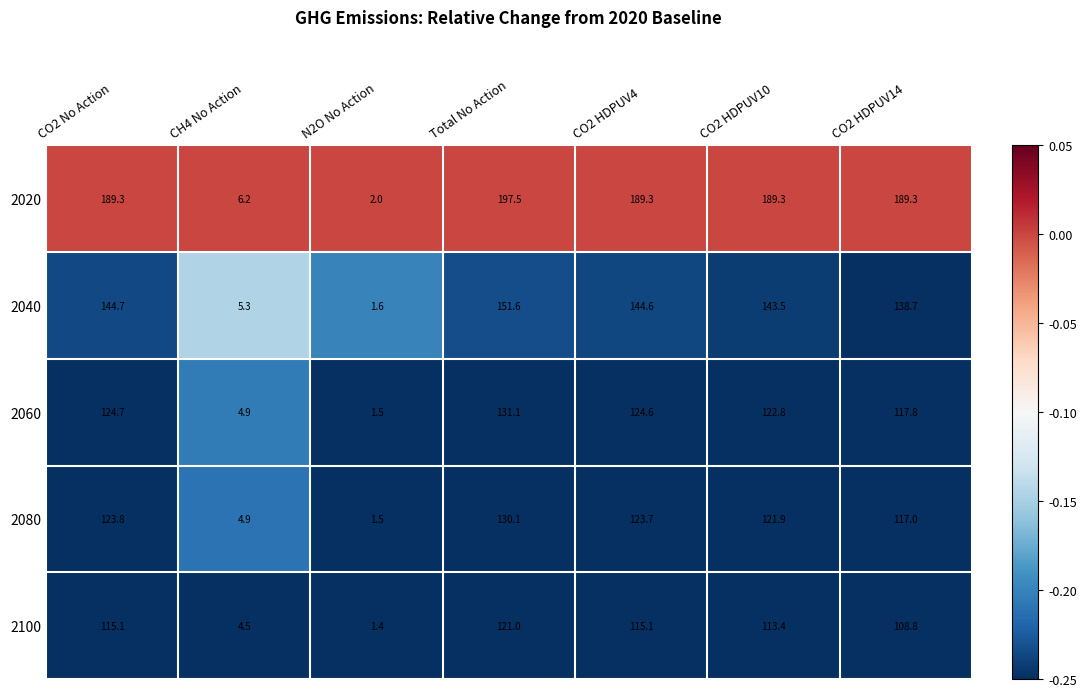

Between CO2 No Action and CO2 HDPUV14, which series saw the biggest shift?

2060